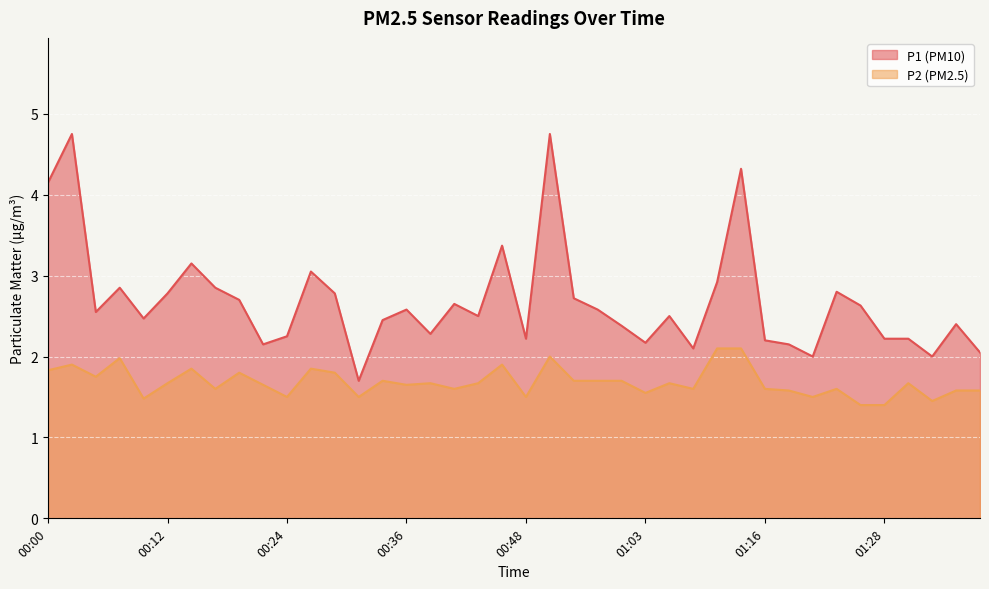

What is the value of the P2 point at the 26th from the left?

1.6